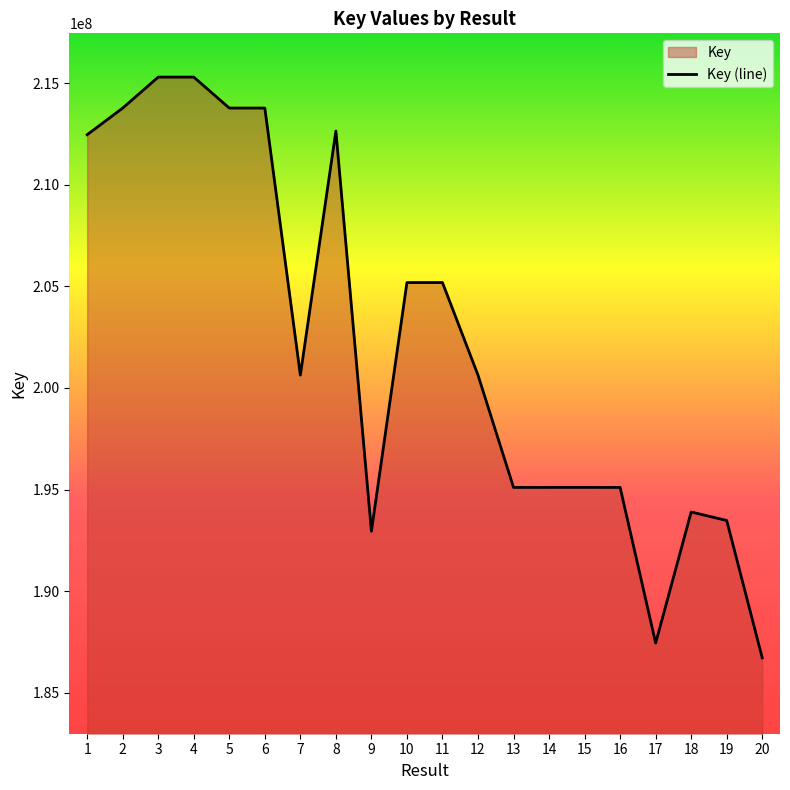

What is the maximum value shown in the chart?

215301562